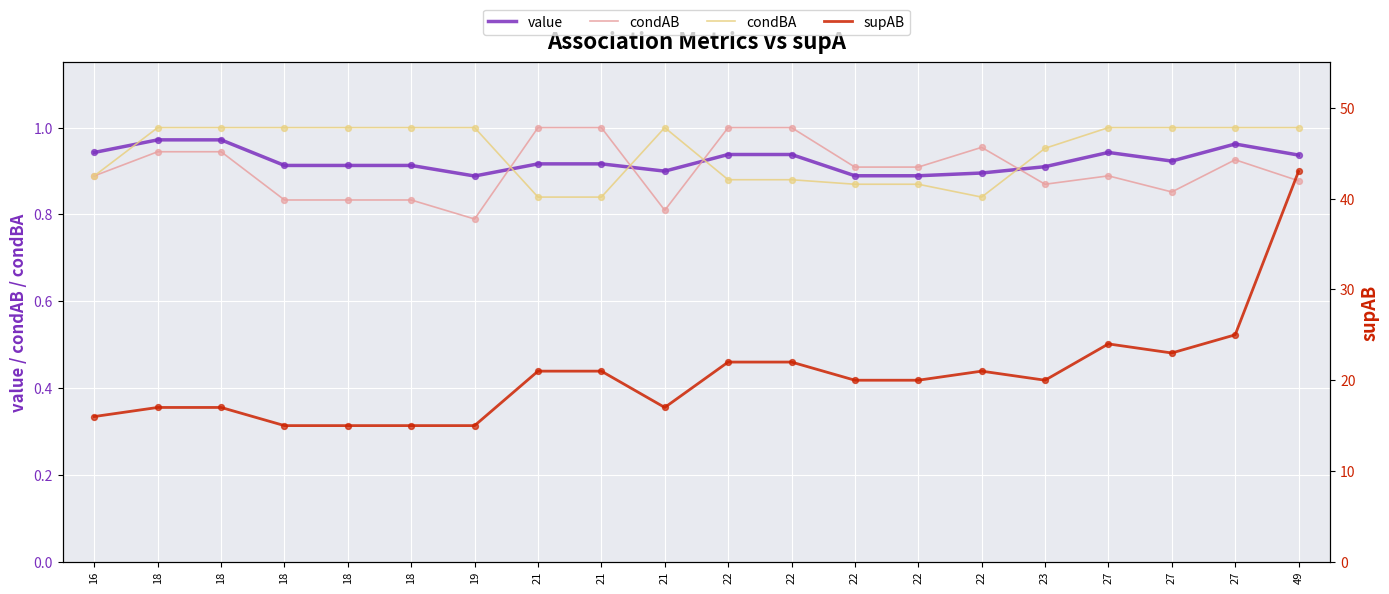

What is the total value across all series at 21?

23.8